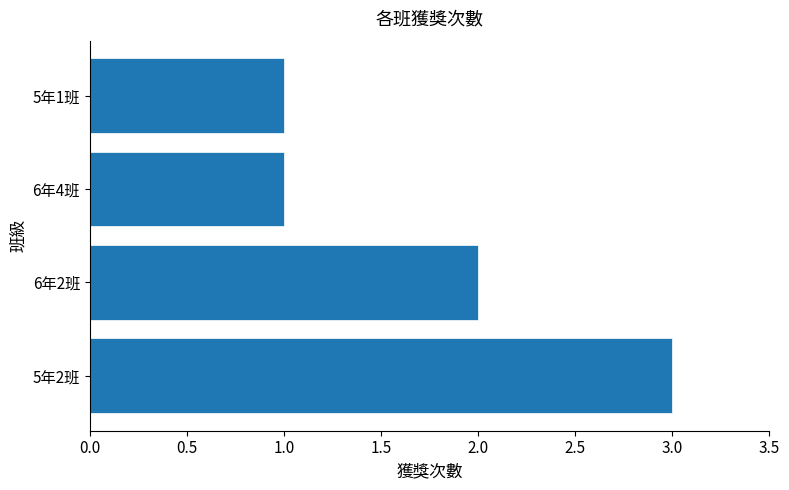

Reading bottom to top, transcribe all the data shown in this chart.

5年2班=3	6年2班=2	6年4班=1	5年1班=1